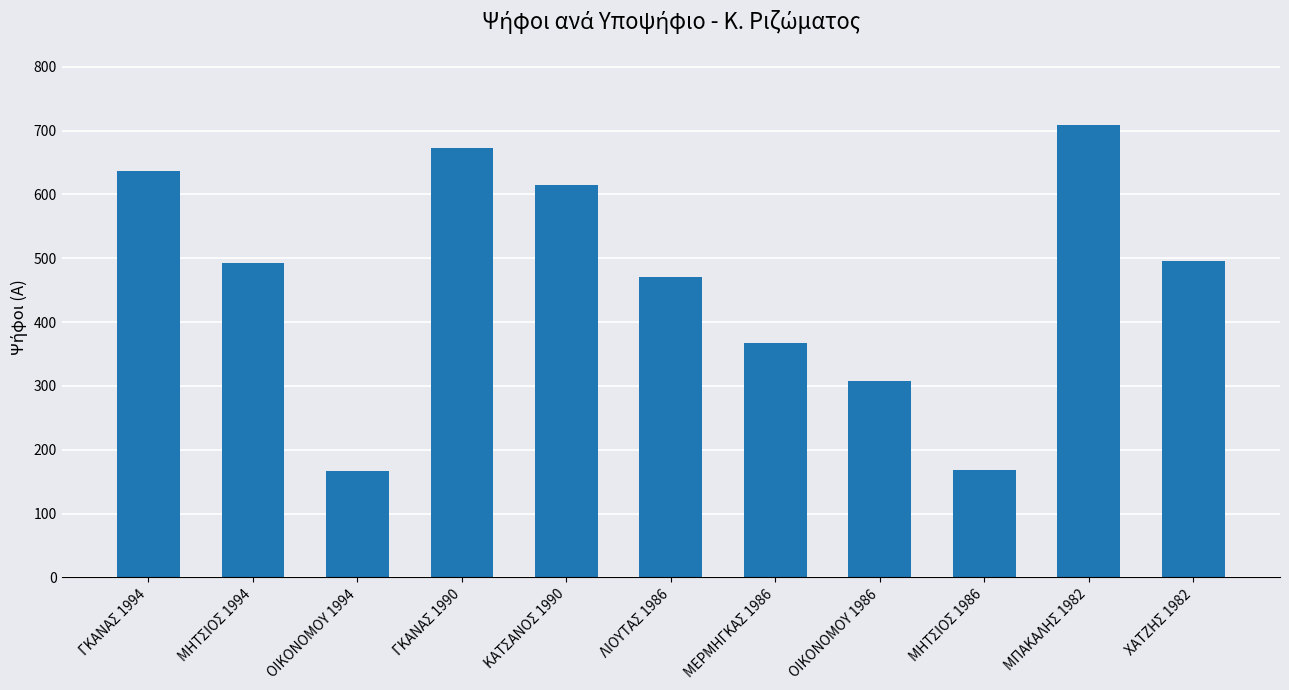

What is the change in value from ΟΙΚΟΝΟΜΟΥ 1994 to ΧΑΤΖΗΣ 1982?

+330